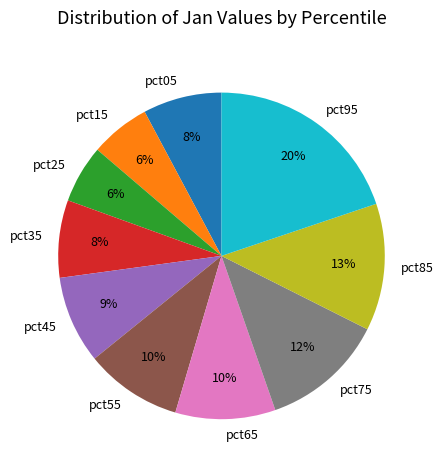

To the nearest percent, what percentage of the pie is pct85?

13%